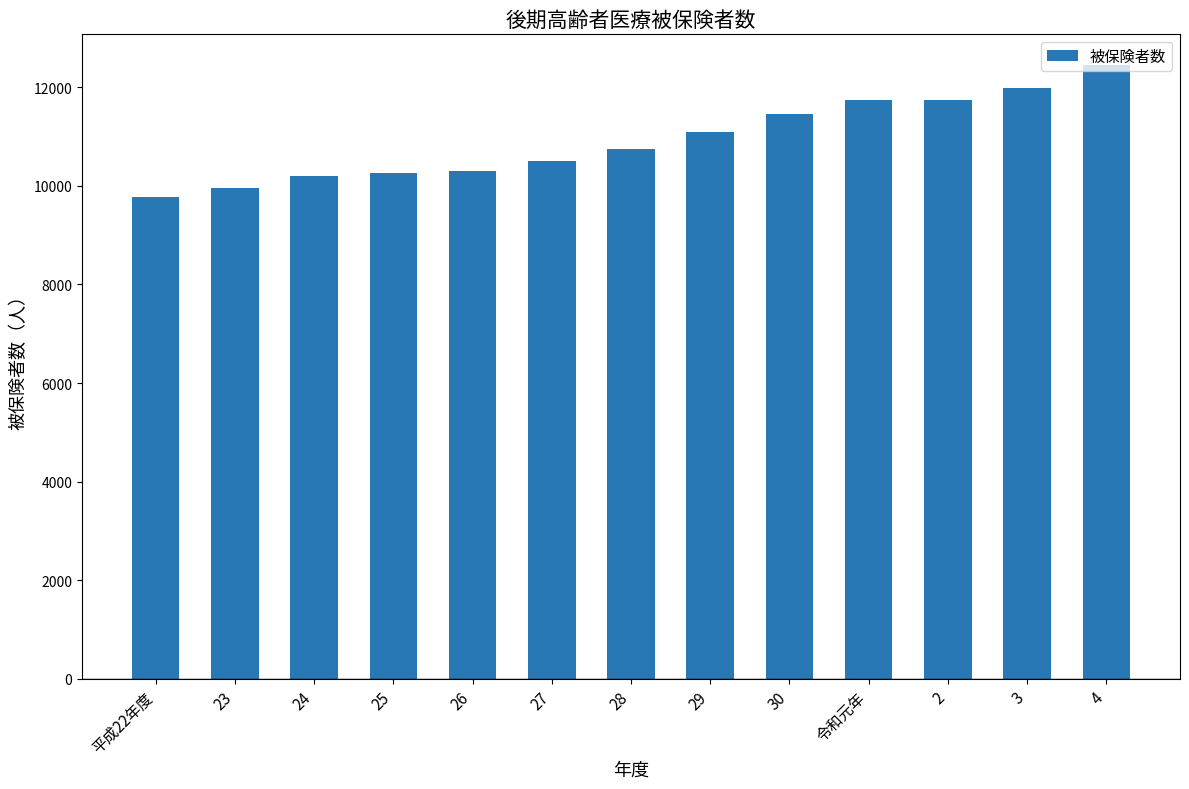

The value at 29 is 11095. True or false?

True